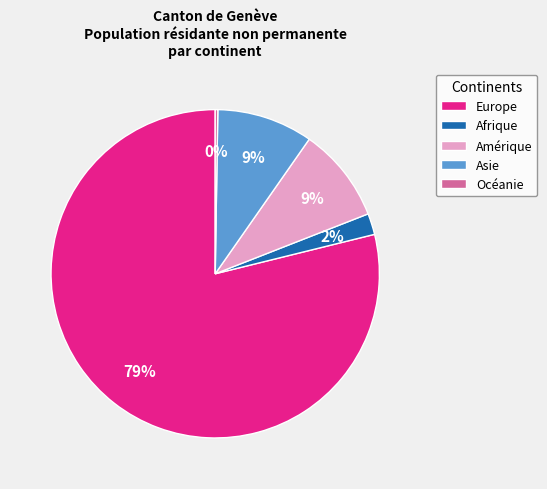

To the nearest percent, what is the combined percentage of Amérique and Afrique?

11%